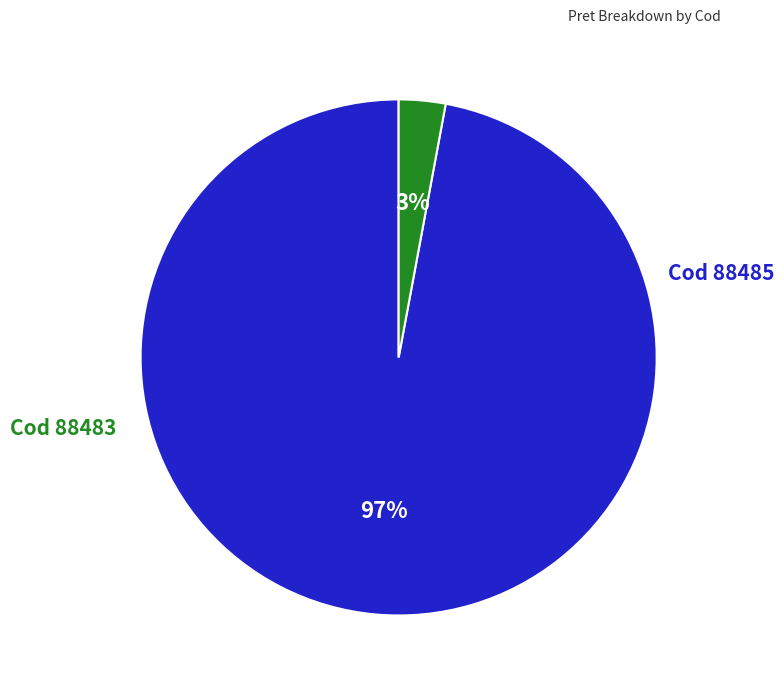

Does any single category account for the majority?

Yes